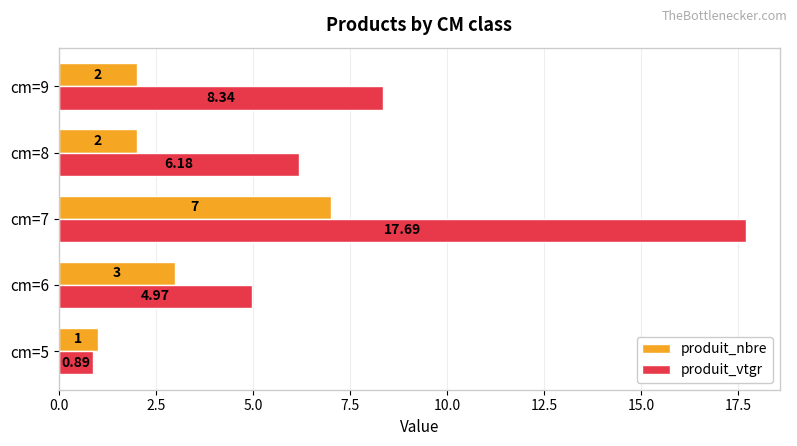

Rank the series by their average value, from highest to lowest.

produit_vtgr, produit_nbre